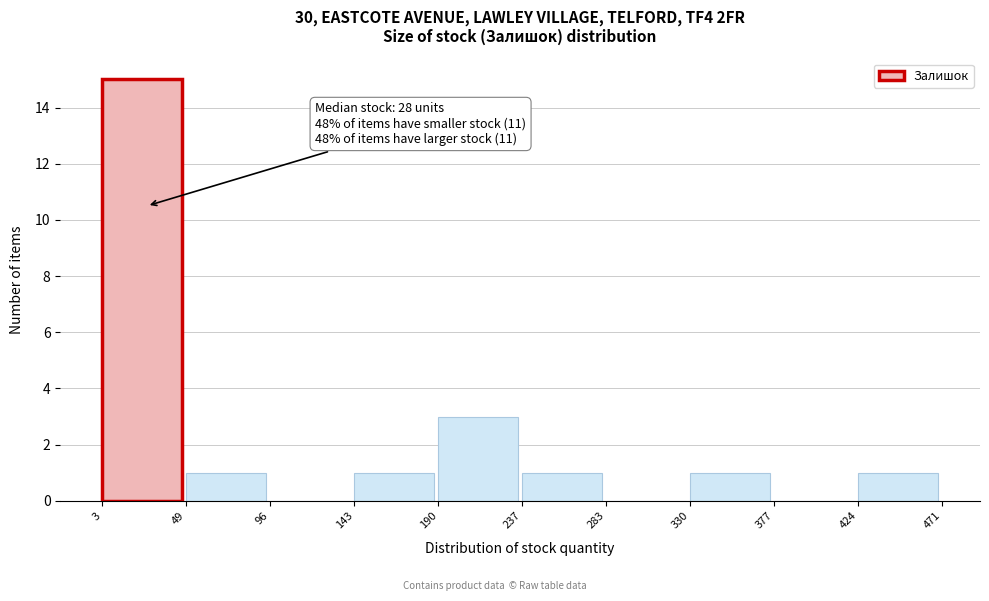

Over which range of the x-axis is the bar tallest?

3 to 49